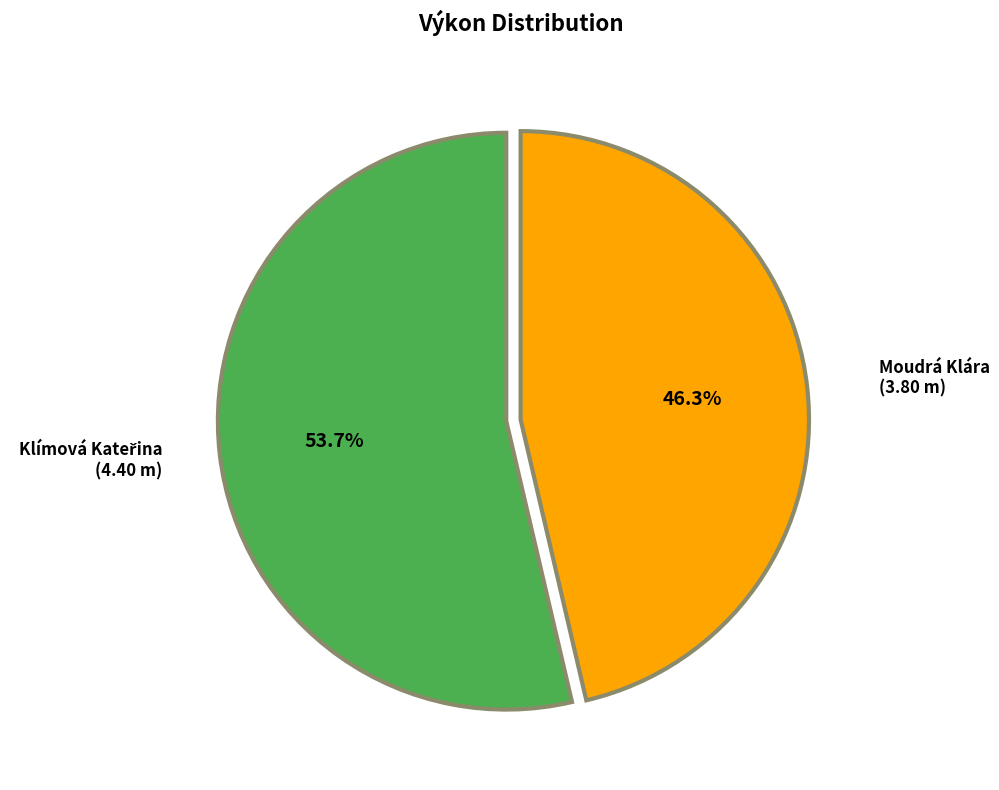

The Moudrá Klára slice represents 46% of the pie. True or false?

True